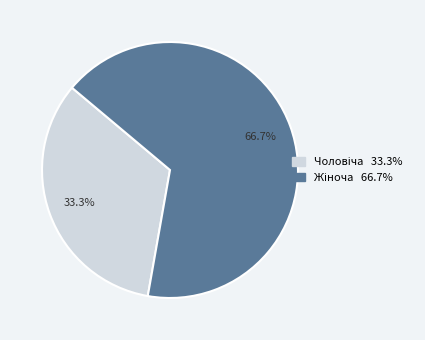

Is there any slice that represents more than half of the pie?

Yes